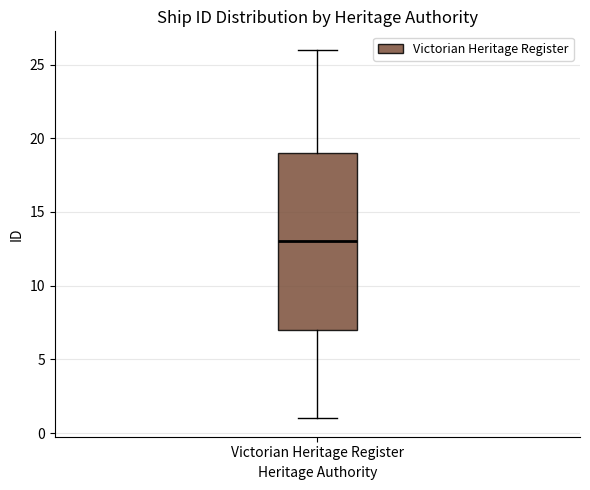

Transcribe this box plot: give where the median line is, the range the box spans, and where the two whiskers end, as read against the y-axis. The values are not printed on the chart, so give them approximately, as read against the axis.

median 13, box 7 to 19, whiskers 1 to 26